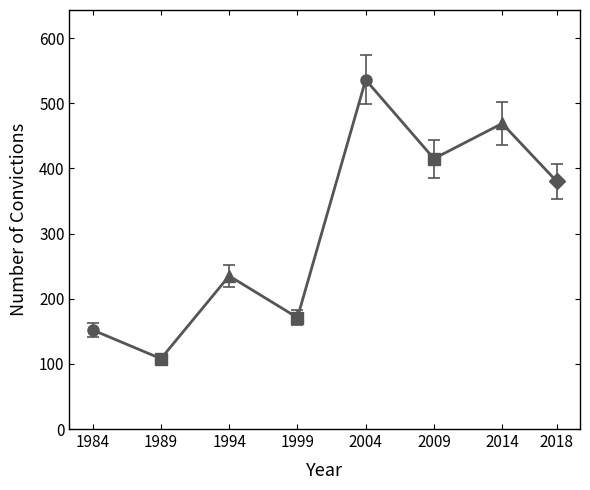

At which category does the data reach its first local peak?

1994